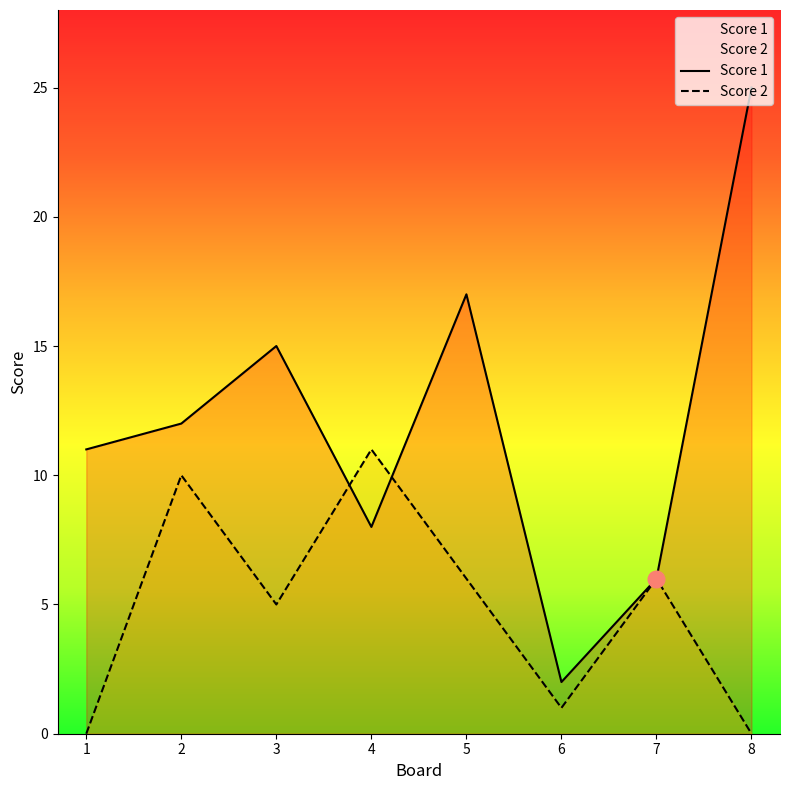

What is the sum of all Score 2 values?

39